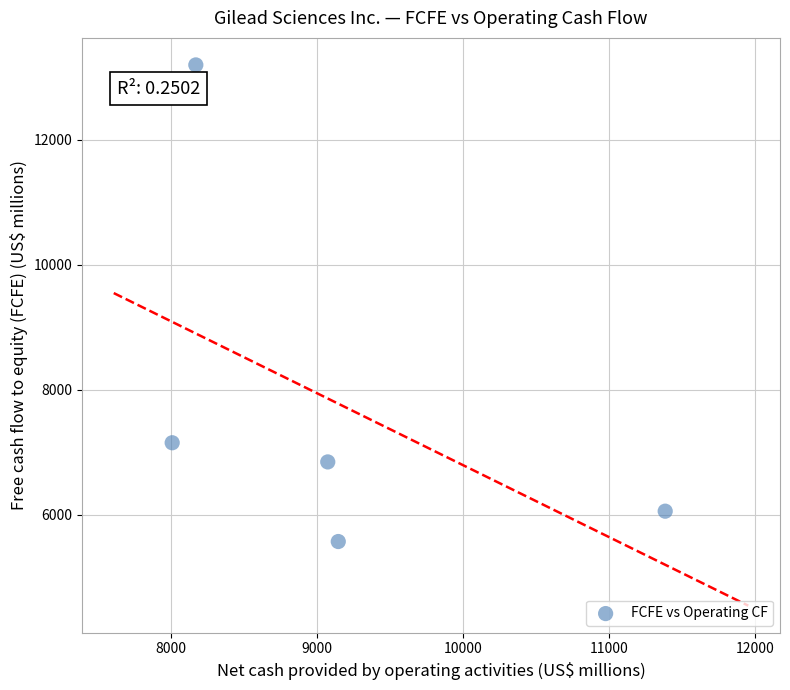

What Y value in the scatter plot is closest to 9385?

7151